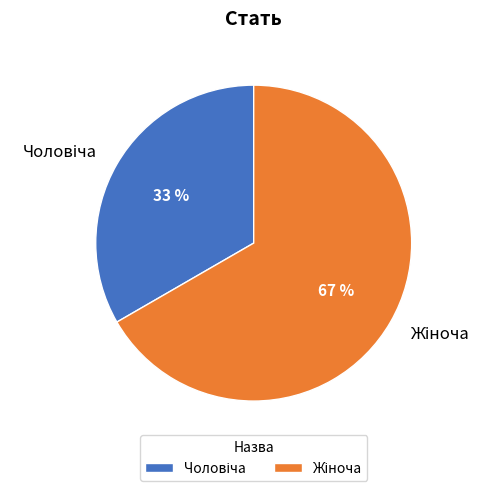

To the nearest percent, what is the average slice percentage?

50%